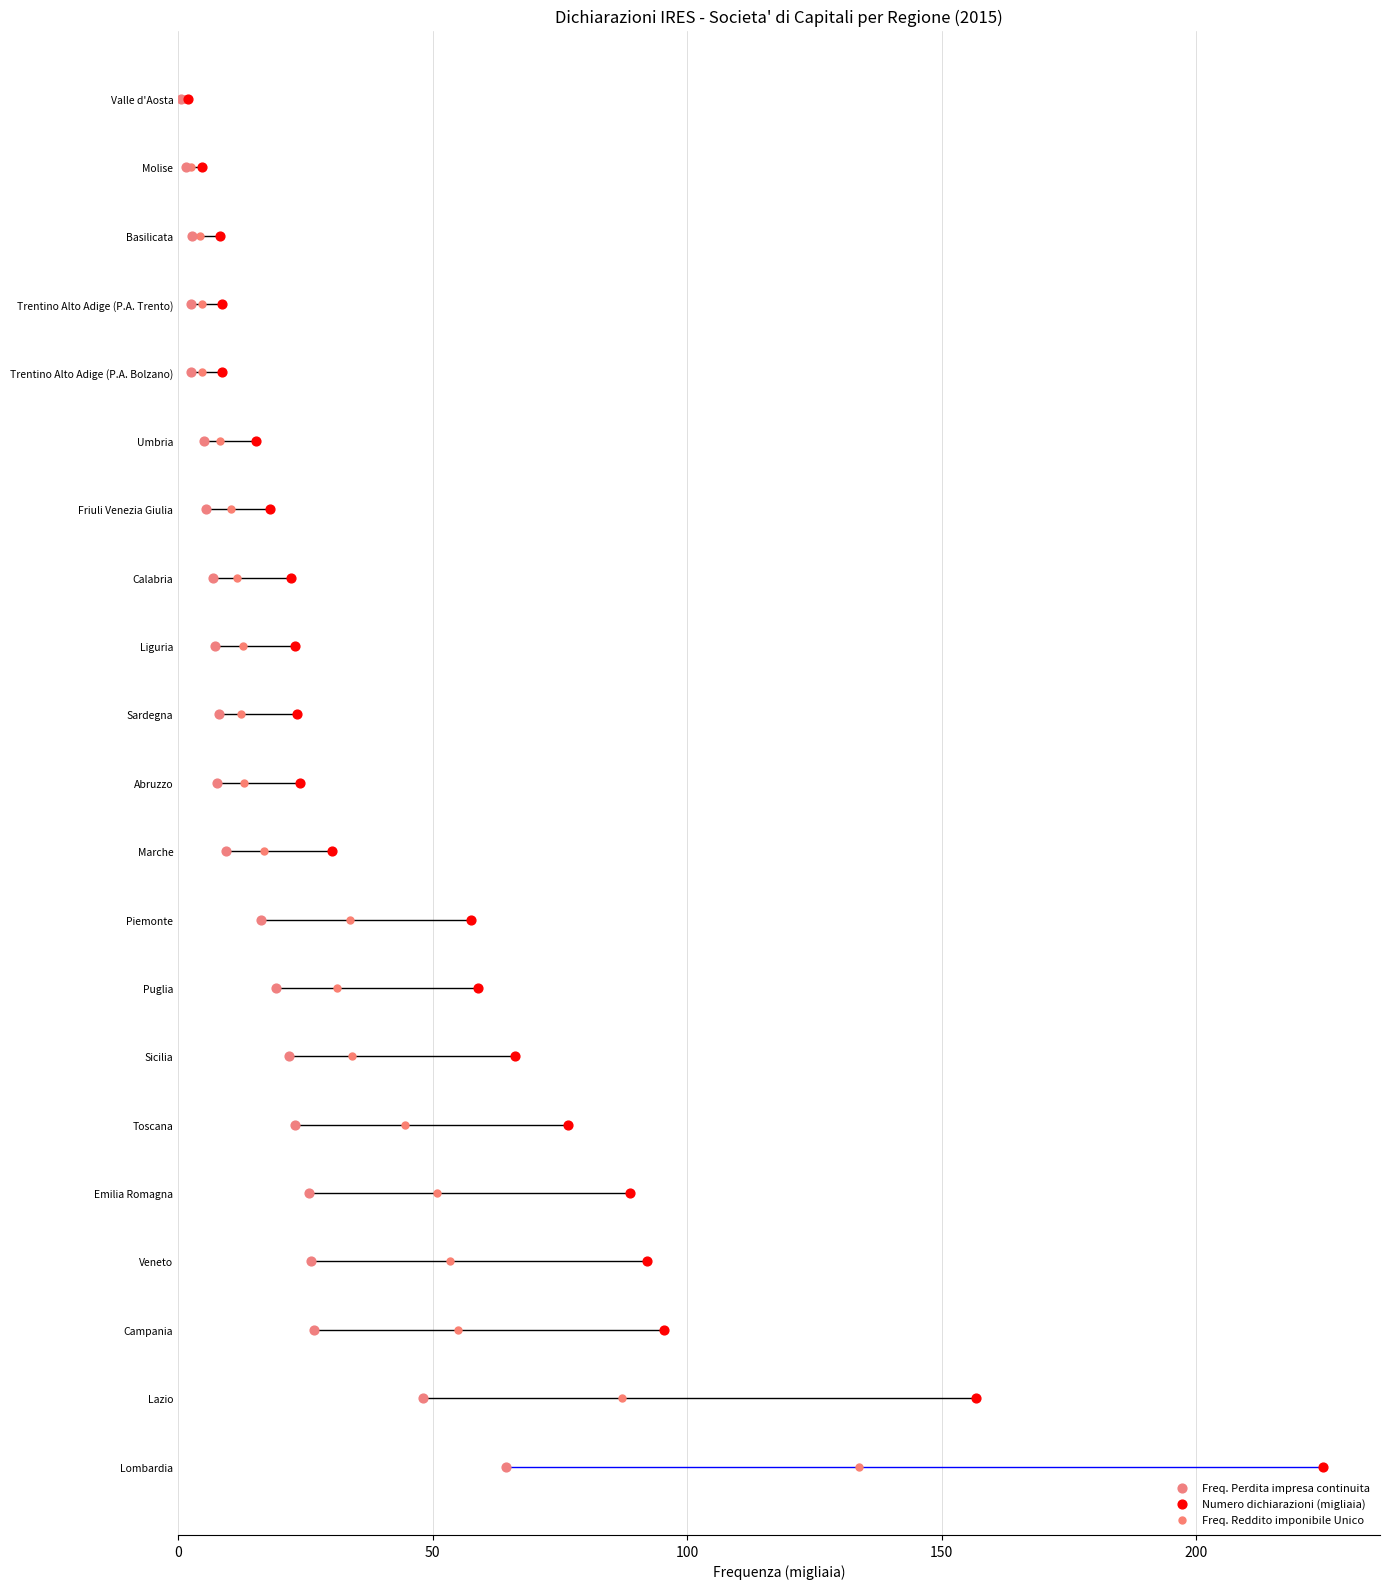

Which series reaches the minimum Y coordinate?

Freq. Perdita impresa continuita